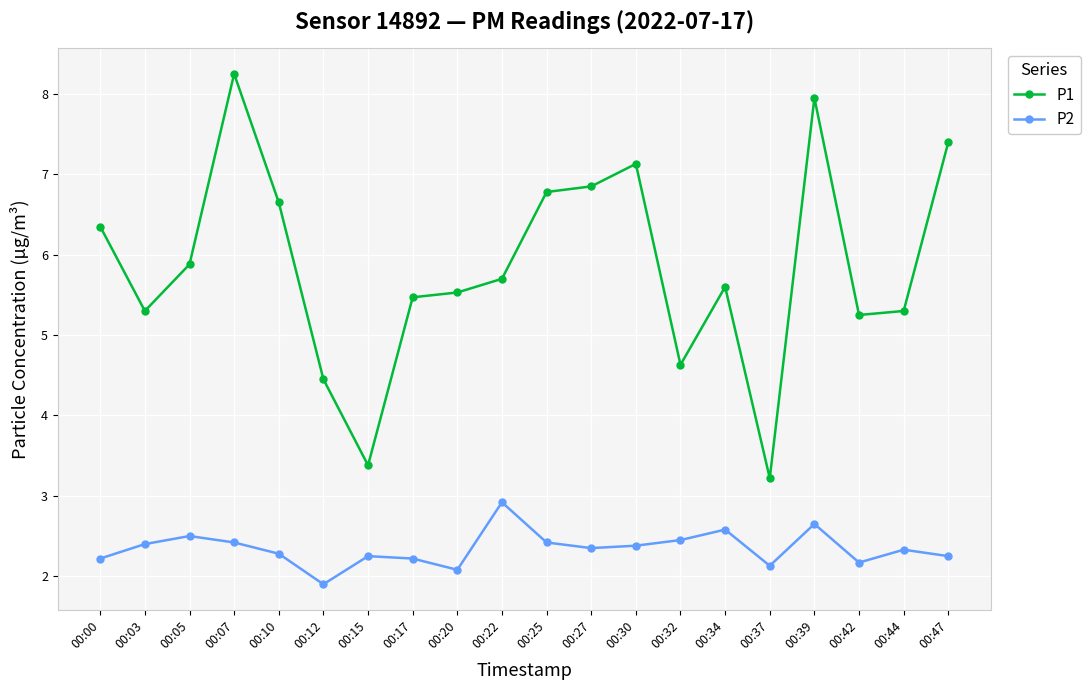

What is the value of the P2 point at the 12th from the left?

2.4